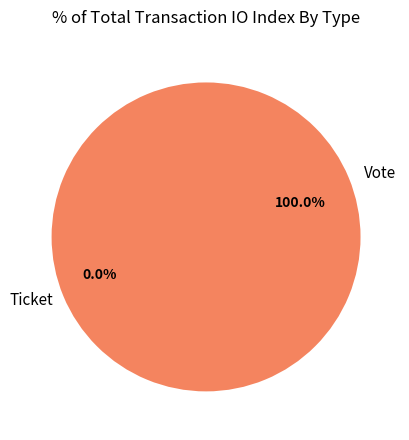

True or false: Vote accounts for 100% of the total.

True